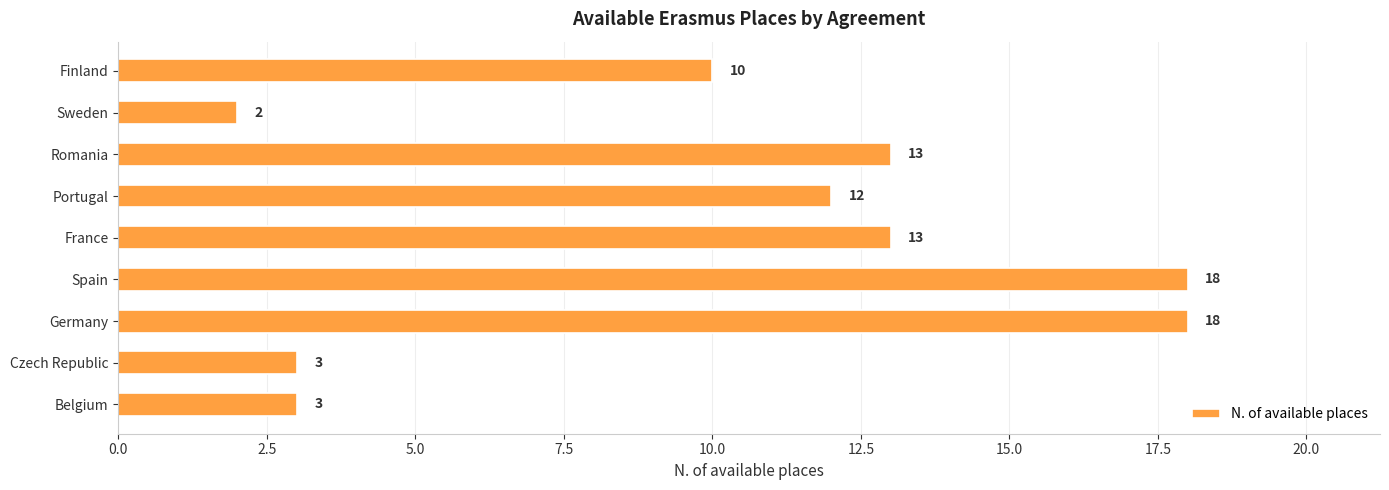

What is the smallest value displayed?

2